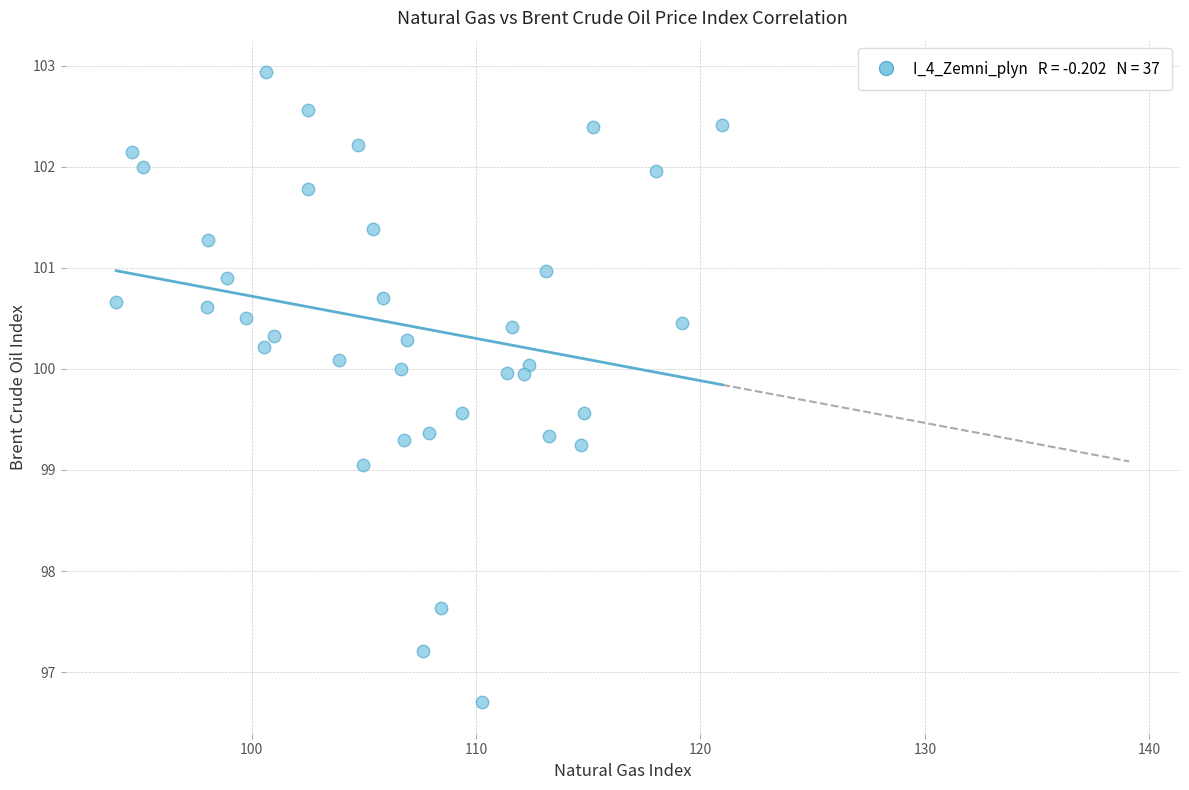

What is the range of X values (max minus min)?

27.0